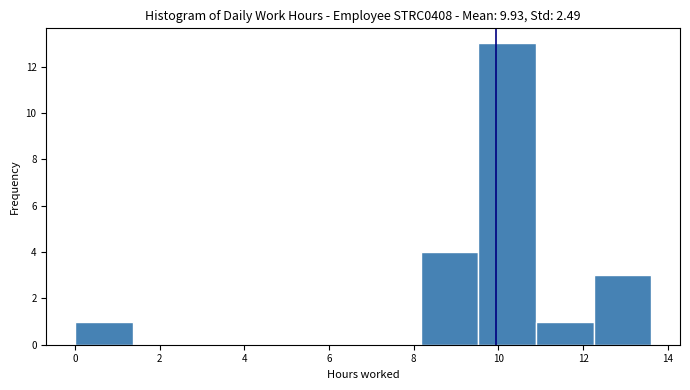

Reading left to right, transcribe this chart: for each bar, give the range it covers on the x-axis and its height. Neither the bar edges nor the heights are printed on the chart, so give them approximately, as read against the axes.

0.0 to 1.4: 1
1.4 to 2.8: 0
2.8 to 4.0: 0
4.0 to 5.4: 0
5.4 to 6.8: 0
6.8 to 8.2: 0
8.2 to 9.6: 4
9.6 to 10.8: 13
10.8 to 12.2: 1
12.2 to 13.6: 3